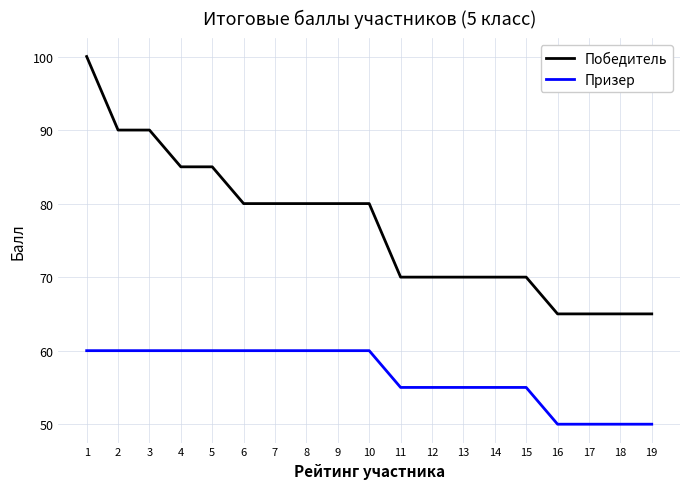

Is it true that Победитель equals 80 at 9?

True